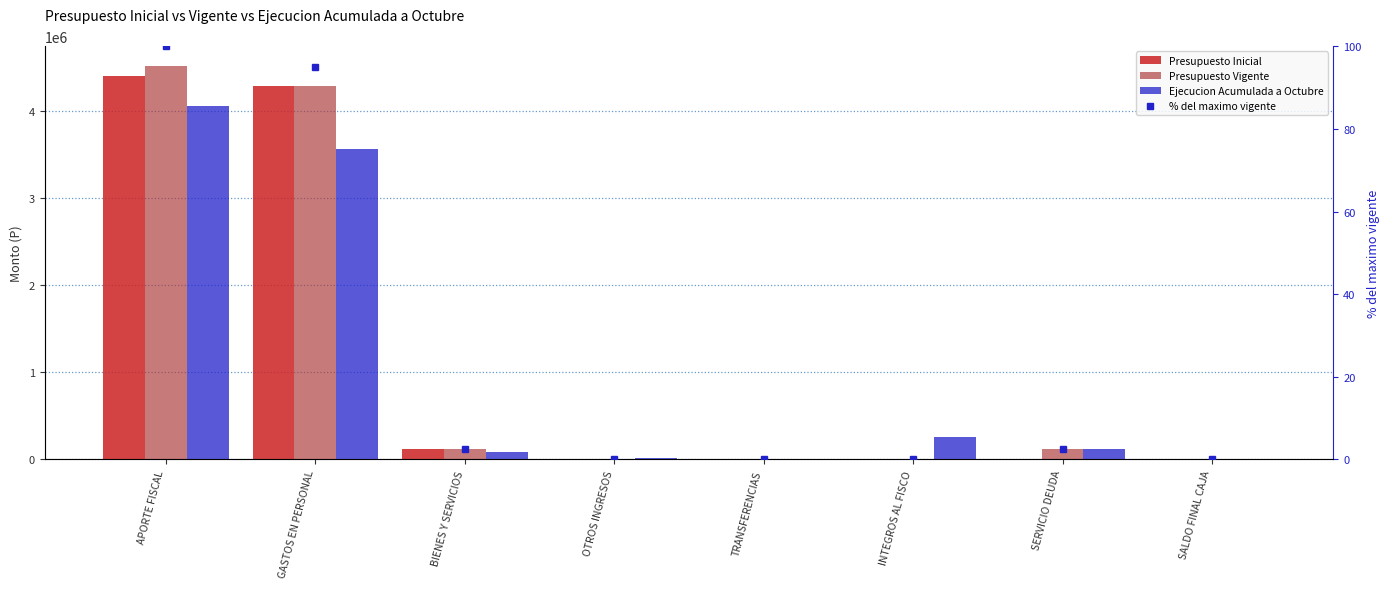

What is the total value across all series at SERVICIO DEUDA?

227965.5